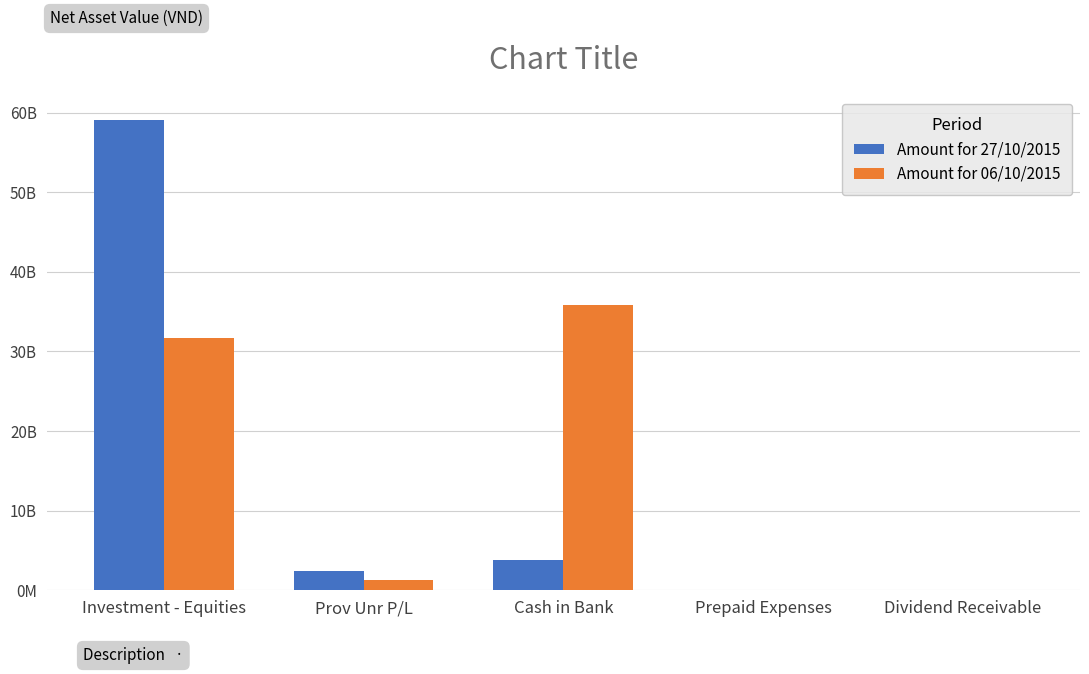

What are all the series names shown in the legend?

Amount for 27/10/2015, Amount for 06/10/2015